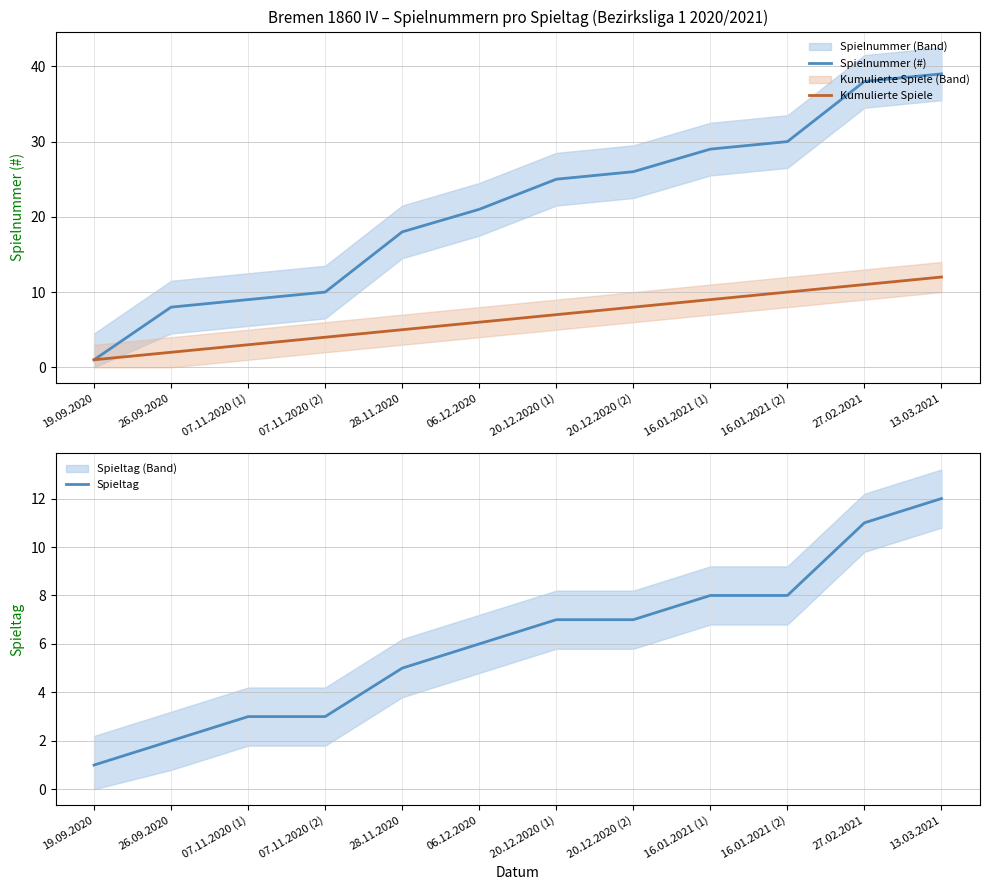

What is the difference between the Spielnummer (#) values at 20.12.2020 (1) and 20.12.2020 (2)?

1